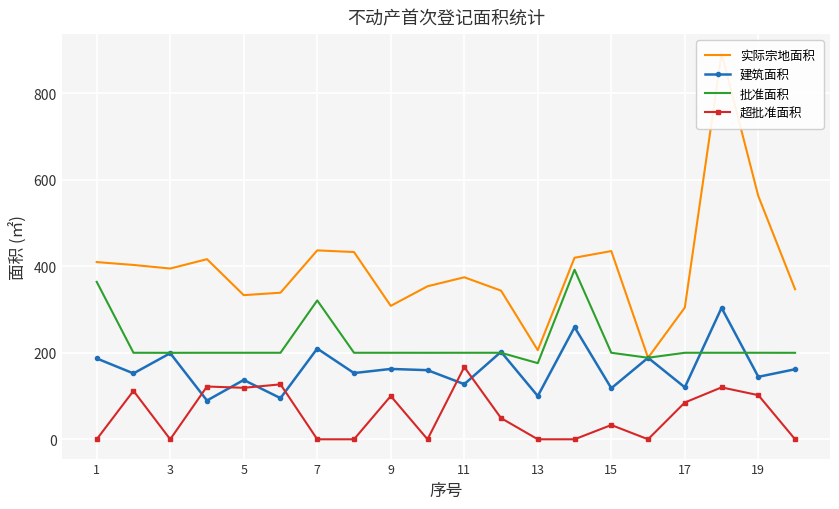

What is the value of the 实际宗地面积 point at the 17th from the left?

304.5